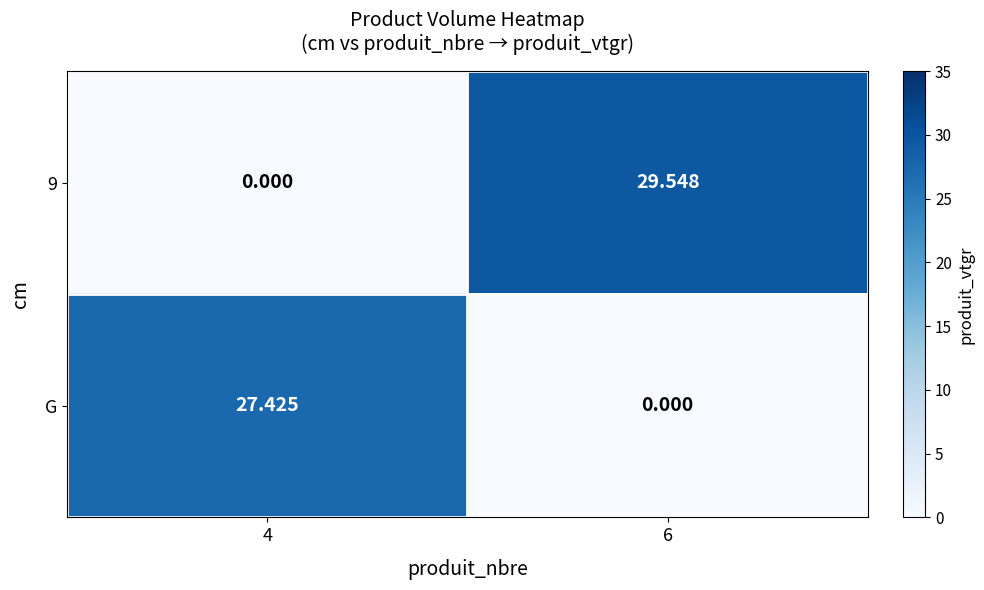

Is the value of G at 4 greater than the value of 9 at 4?

Yes